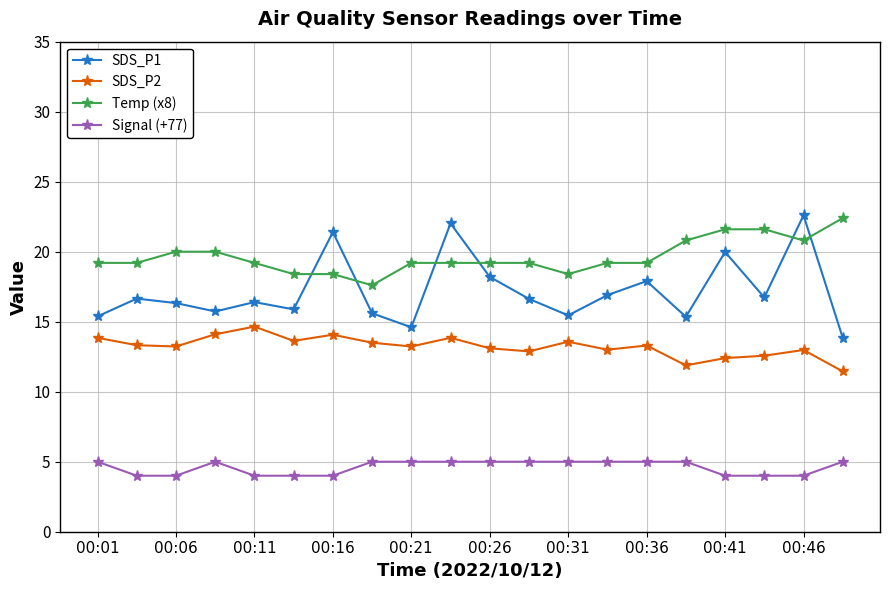

What is the maximum value for SDS_P1?

22.6